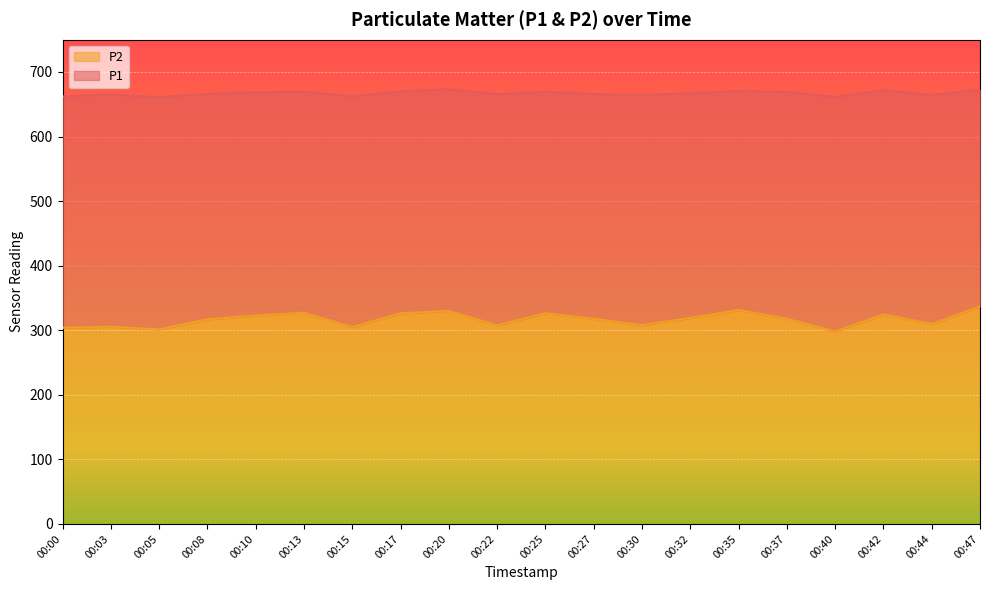

True or false: P2 and P1 cross at least once.

False